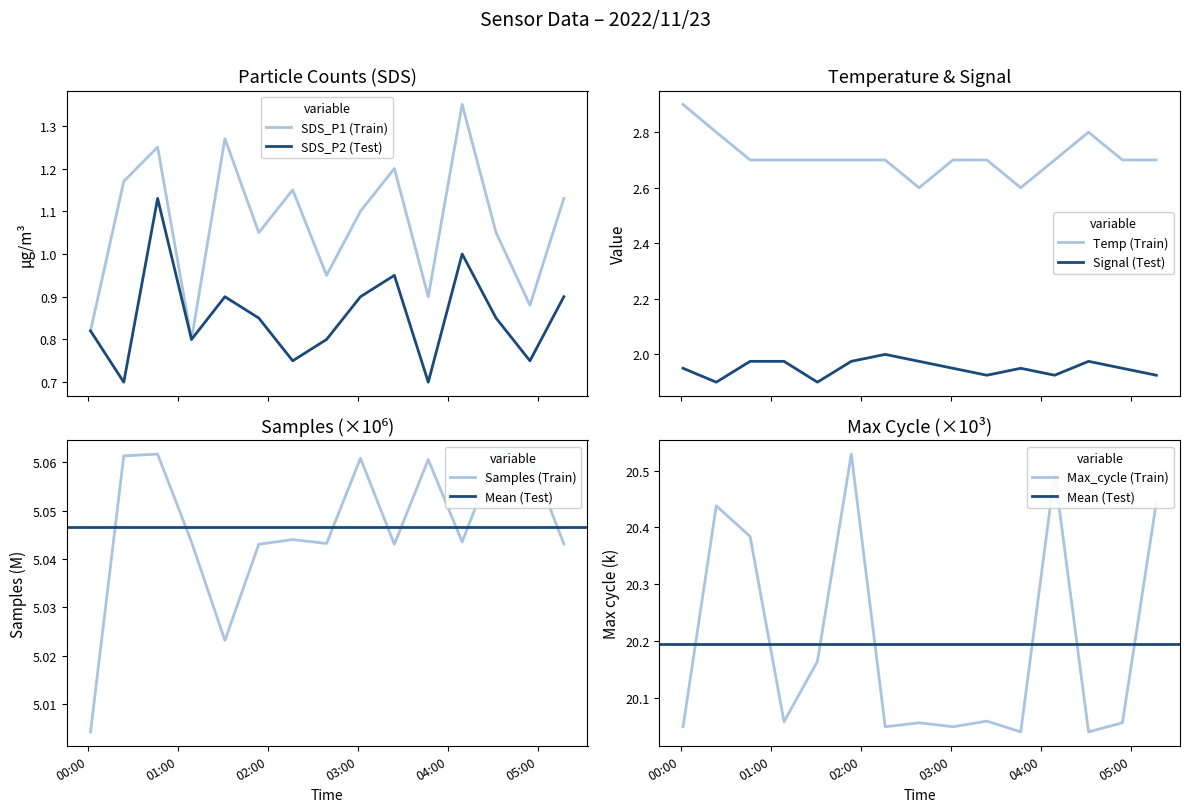

What is the label of the 13th point from the right?

2022/11/23 00:46:23